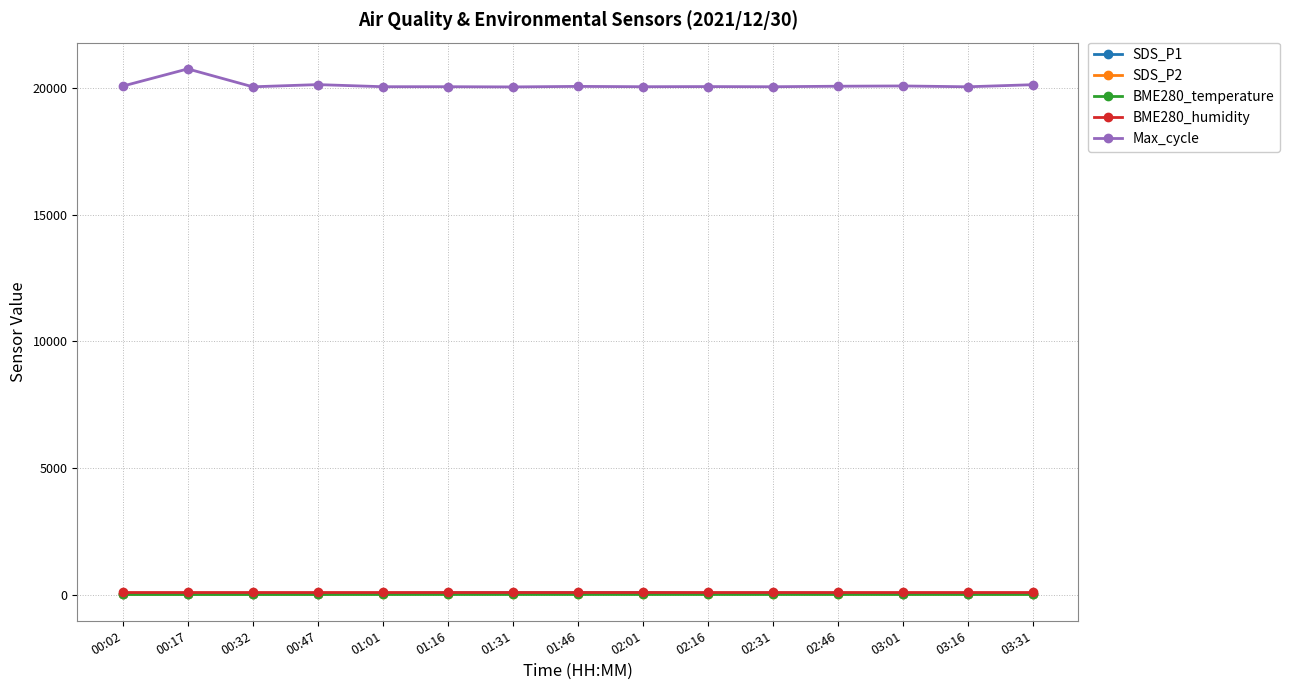

What is the sum of the BME280_temperature values at 01:46 and 01:01?

13.4